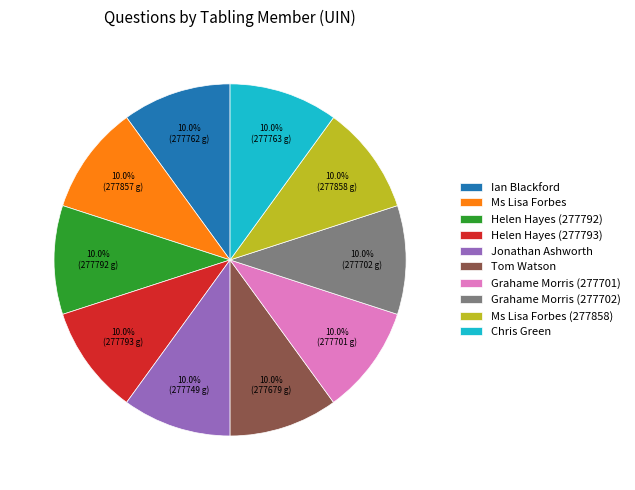

Approximately how many times larger is the value at Grahame Morris (277702) compared to Ms Lisa Forbes?

1.0